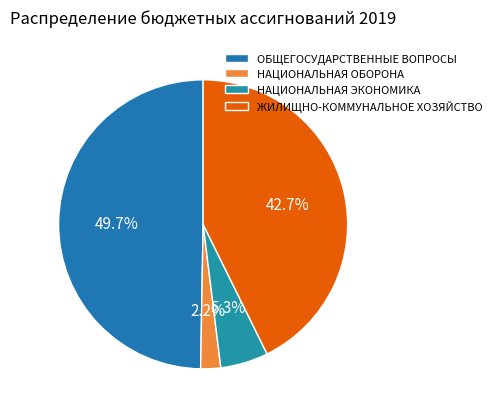

Is the sum of НАЦИОНАЛЬНАЯ ОБОРОНА and ЖИЛИЩНО-КОММУНАЛЬНОЕ ХОЗЯЙСТВО greater than half?

No